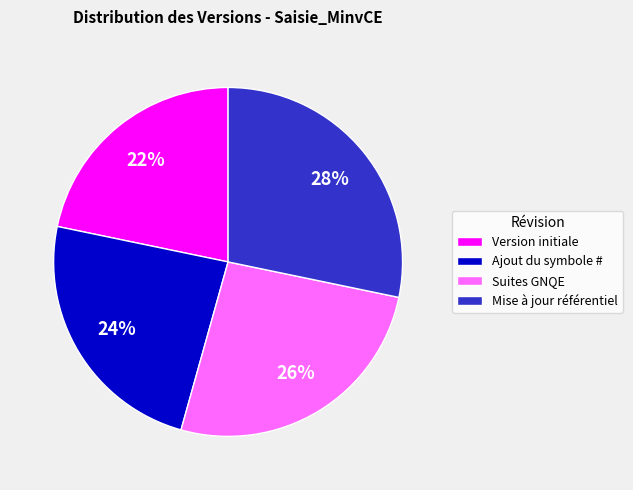

True or false: Version initiale accounts for 28% of the total.

False